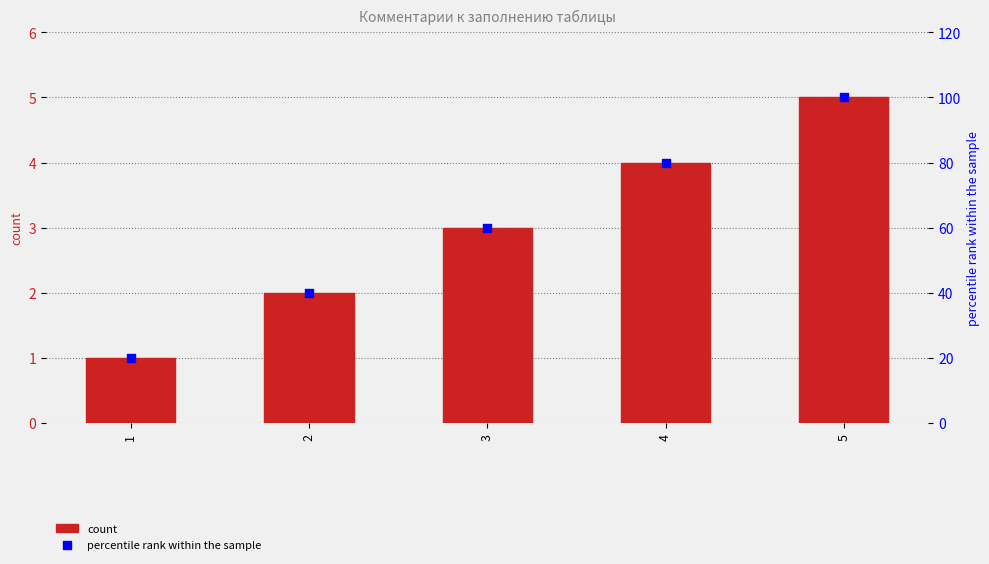

What is the total value across all series at 3?

63